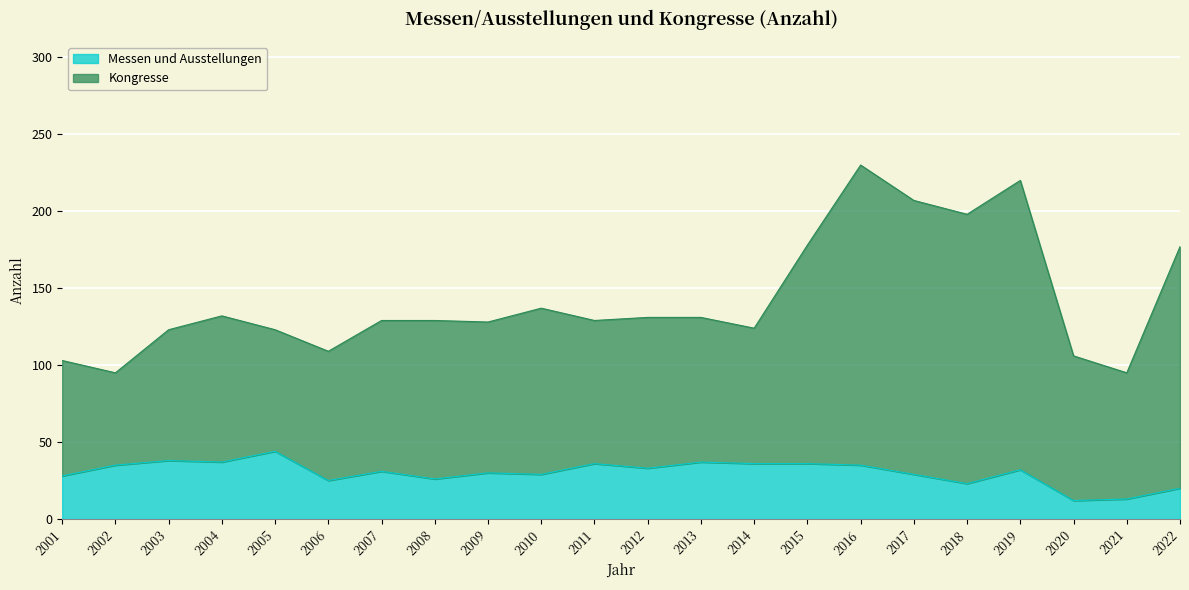

Rank the series by their maximum value, from highest to lowest.

Kongresse, Messen und Ausstellungen